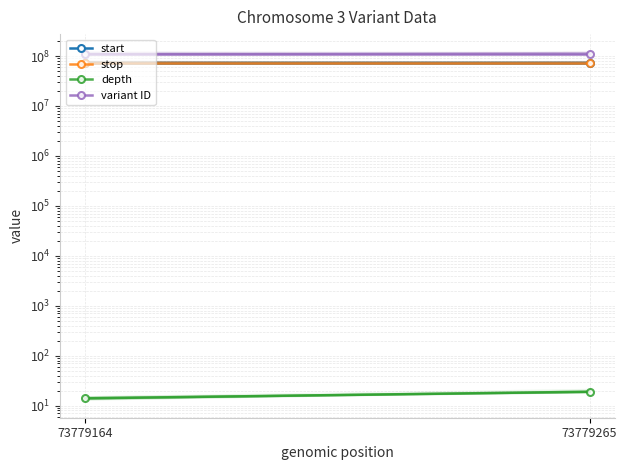

Which series has the widest spread of values?

start